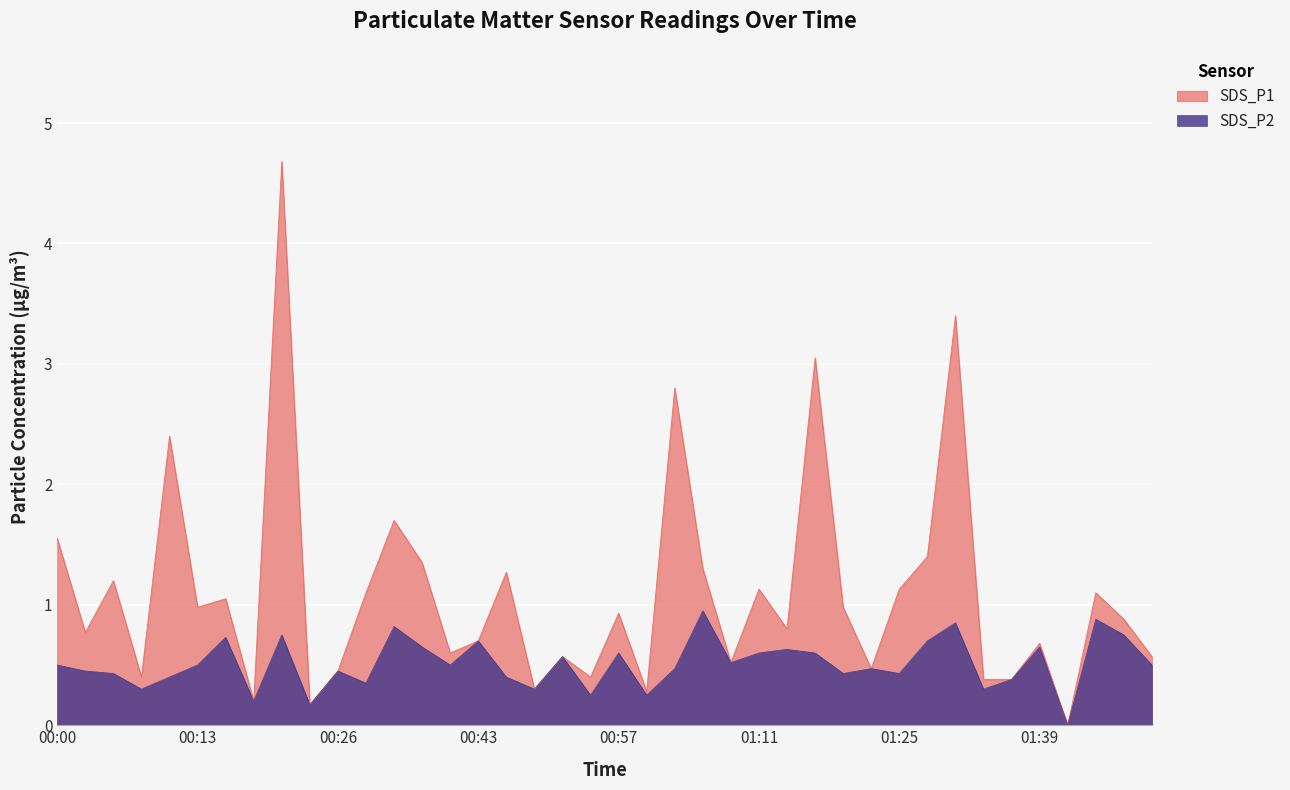

Which series has the widest spread of values?

SDS_P1